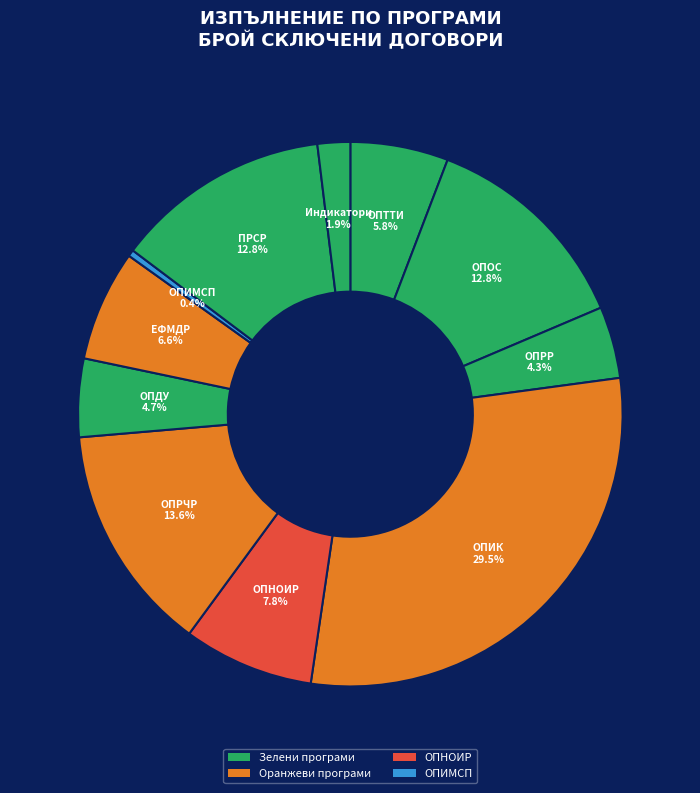

To the nearest percent, what is the difference between the ОПНОИР and ЕФМДР slice percentages?

1%